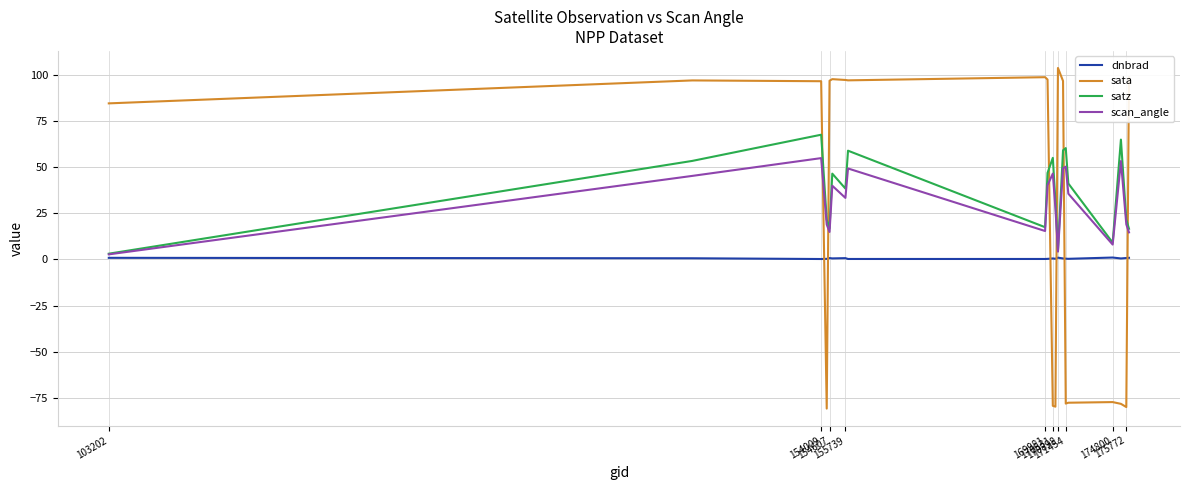

Which series has the largest range (max minus min)?

sata